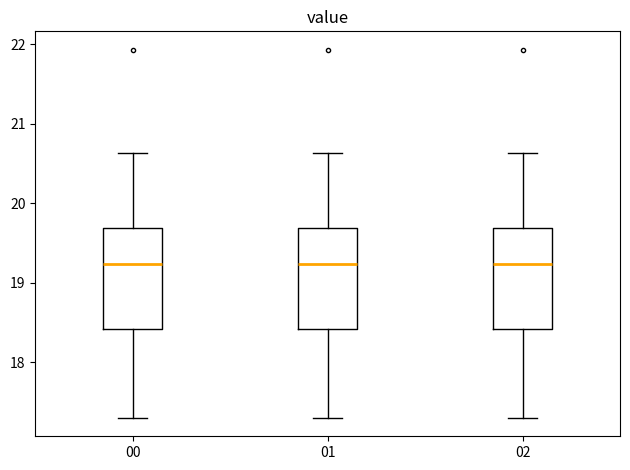

Where does the upper whisker of the box at x = 01 end on the y-axis? The values are not printed on the chart, so give them approximately, as read against the axis.

20.6